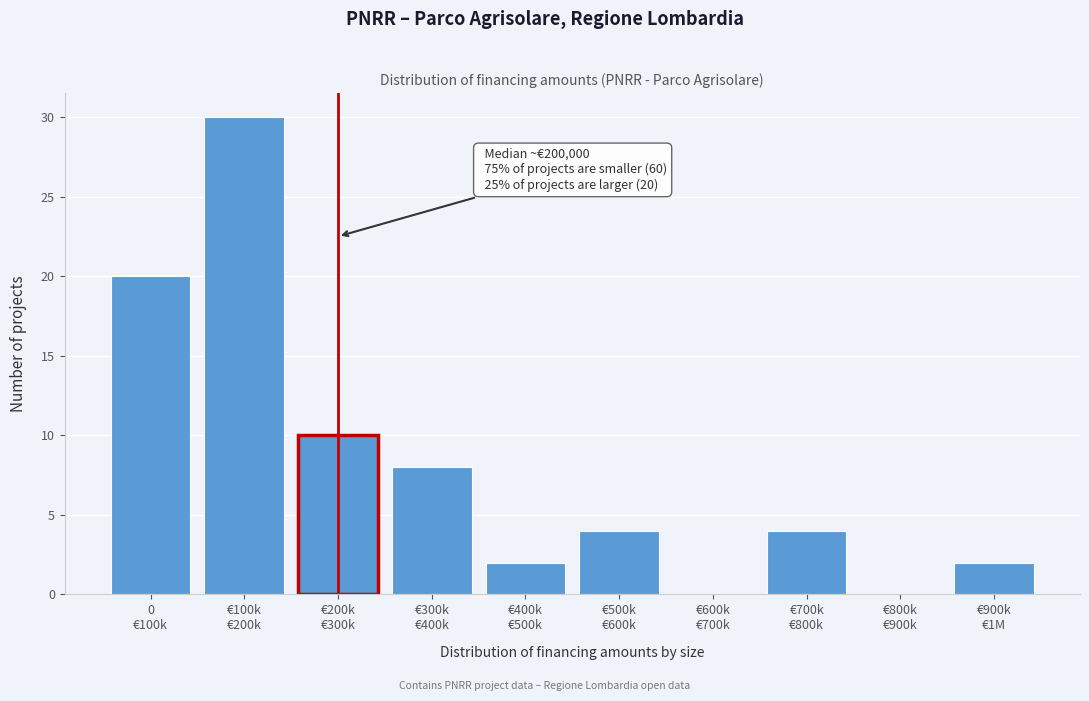

What is the sum of all values?

80